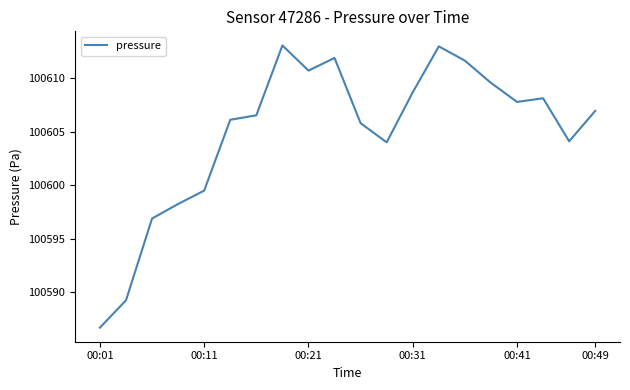

What is the greatest value displayed?

100613.1